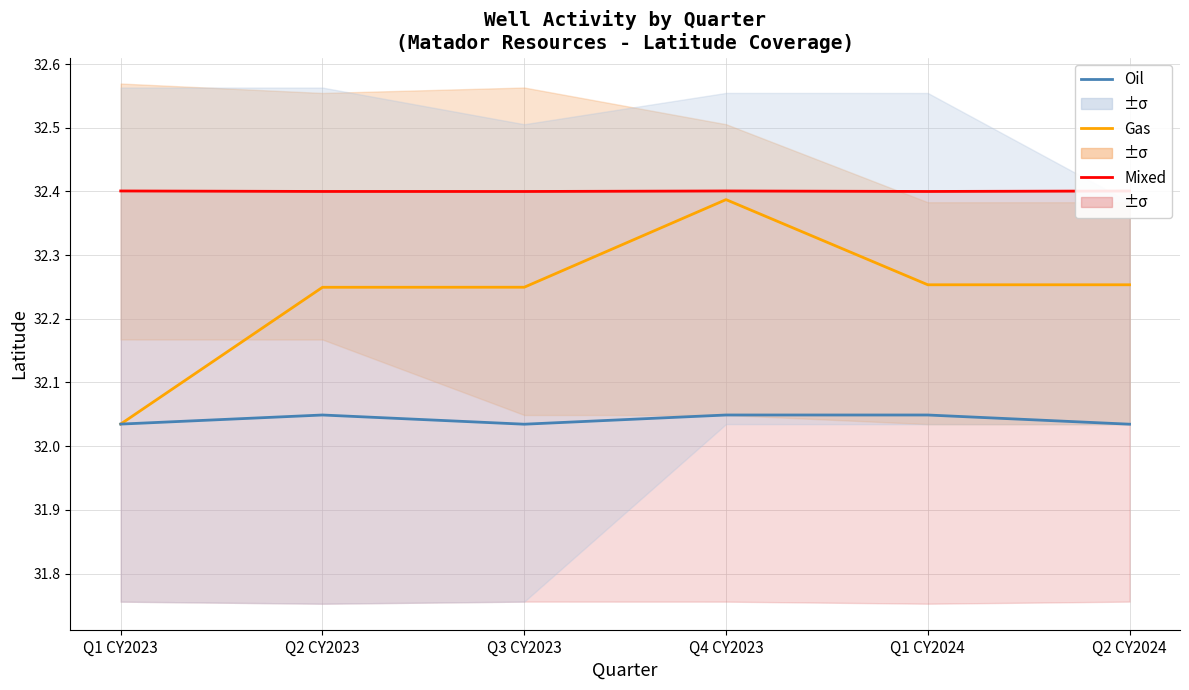

Which series has the widest spread of values?

Gas